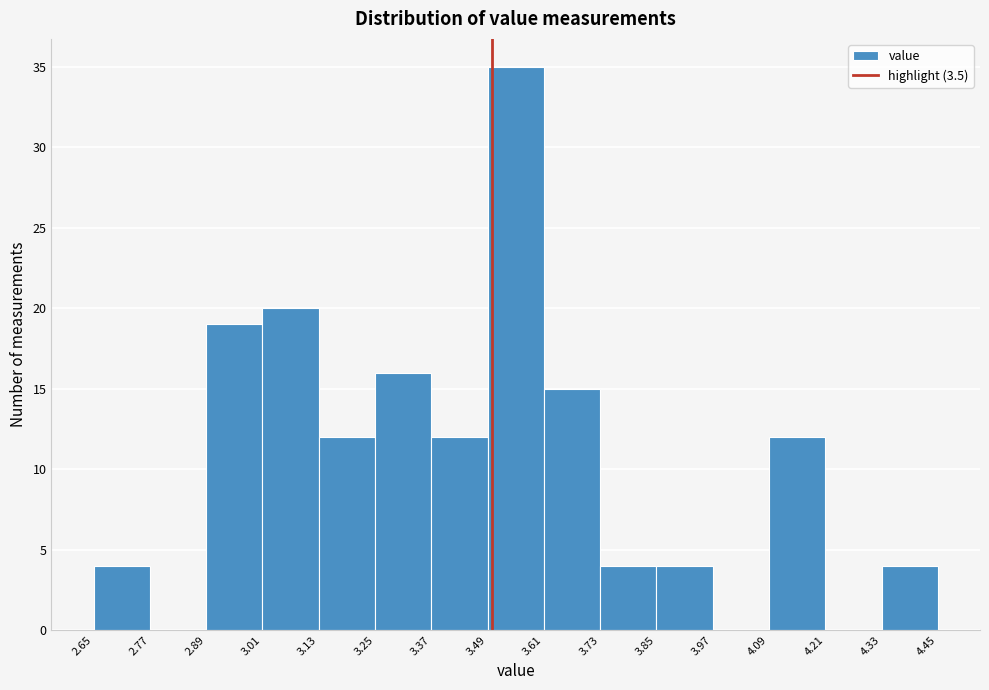

Reading left to right, transcribe this chart: for each bar, give the range it covers on the x-axis and its height. The values are not printed on the chart, so give them approximately, as read against the axis.

2.65 to 2.77: 4
2.77 to 2.89: 0
2.89 to 3.01: 19
3.01 to 3.13: 20
3.13 to 3.25: 12
3.25 to 3.37: 16
3.37 to 3.49: 12
3.49 to 3.61: 35
3.61 to 3.73: 15
3.73 to 3.85: 4
3.85 to 3.97: 4
3.97 to 4.09: 0
4.09 to 4.21: 12
4.21 to 4.33: 0
4.33 to 4.45: 4